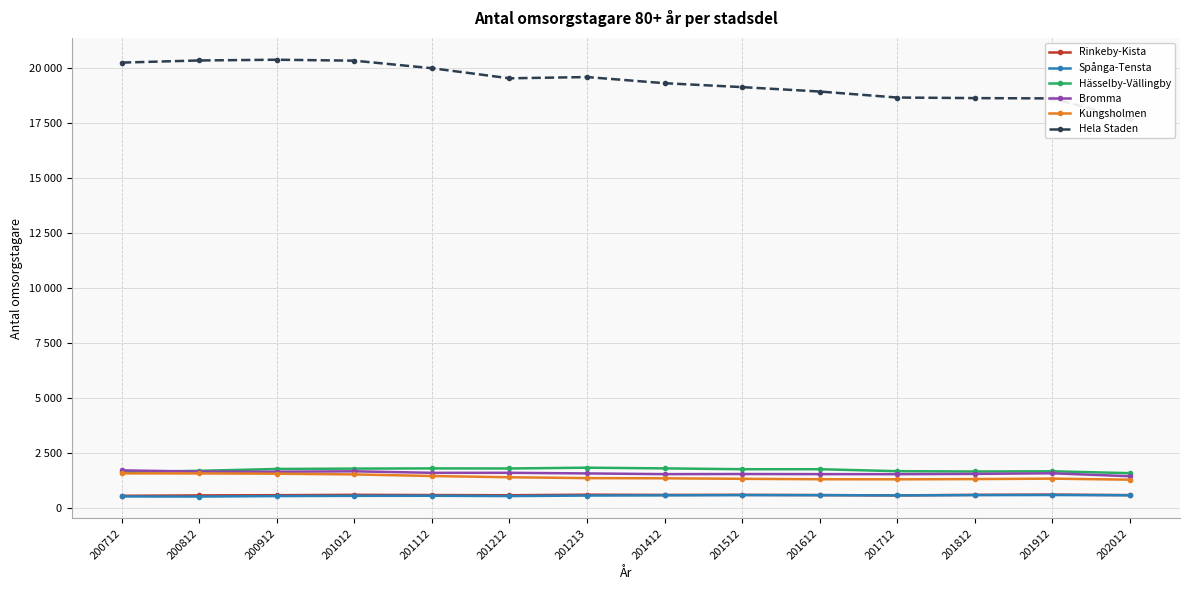

What is the difference between the second highest and minimum values in the Bromma series?

222